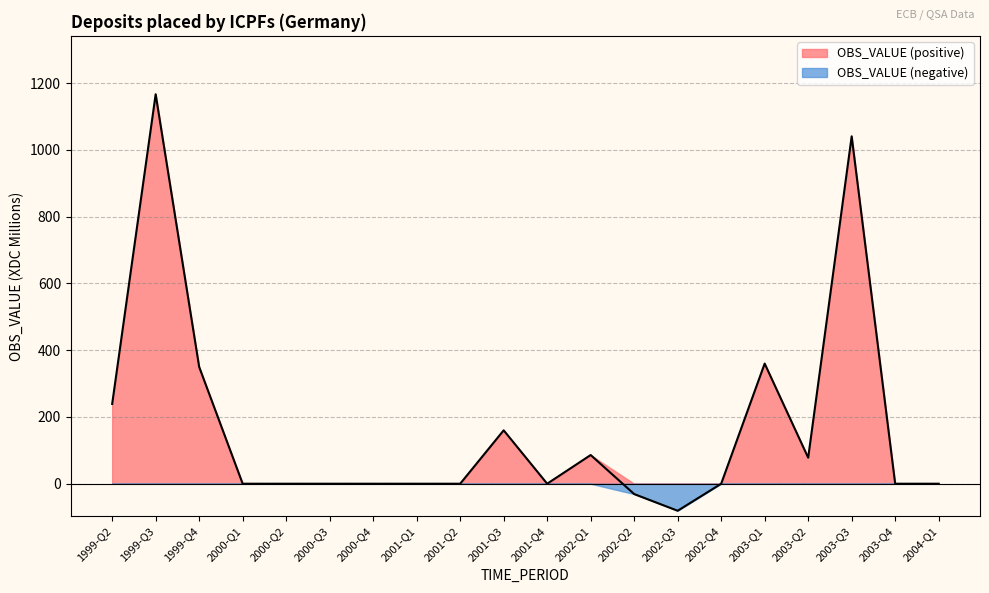

Rank the categories by value from highest to lowest.

1999-Q3, 2003-Q3, 2003-Q1, 1999-Q4, 1999-Q2, 2001-Q3, 2002-Q1, 2003-Q2, 2000-Q1, 2000-Q2, 2000-Q3, 2000-Q4, 2001-Q1, 2001-Q2, 2001-Q4, 2002-Q4, 2003-Q4, 2004-Q1, 2002-Q2, 2002-Q3